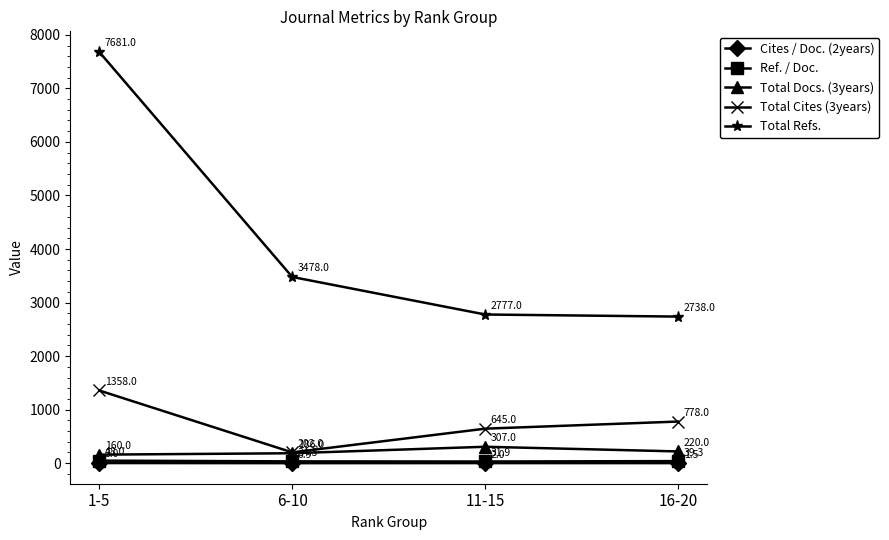

Which category has the highest value across all series?

1-5